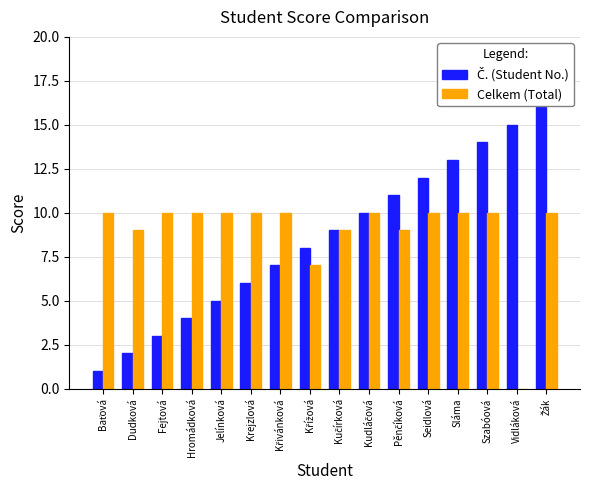

What is the total value across all series at Sláma?

23